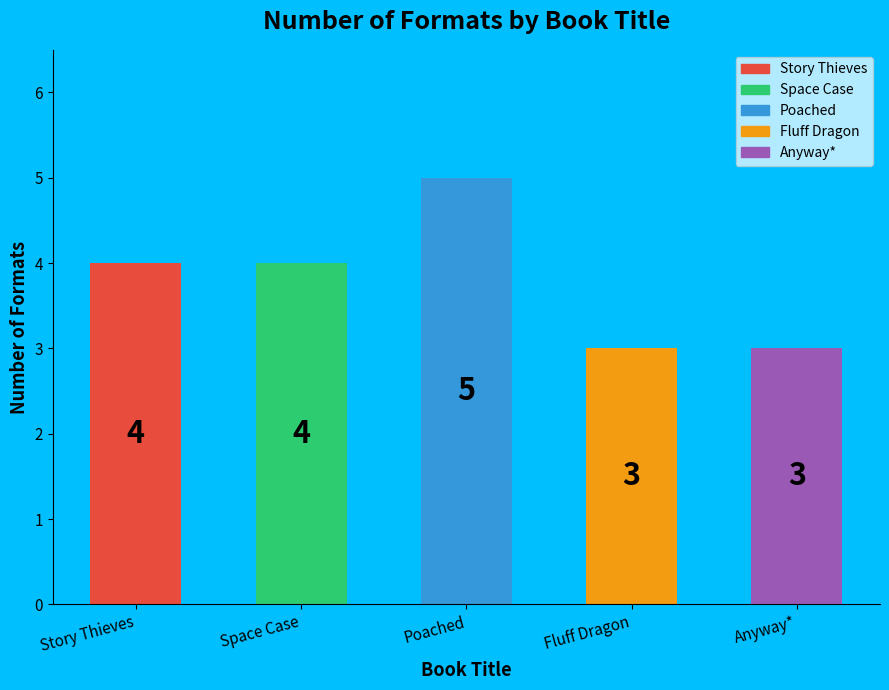

What is the sum of the values at Anyway* and Fluff Dragon?

6